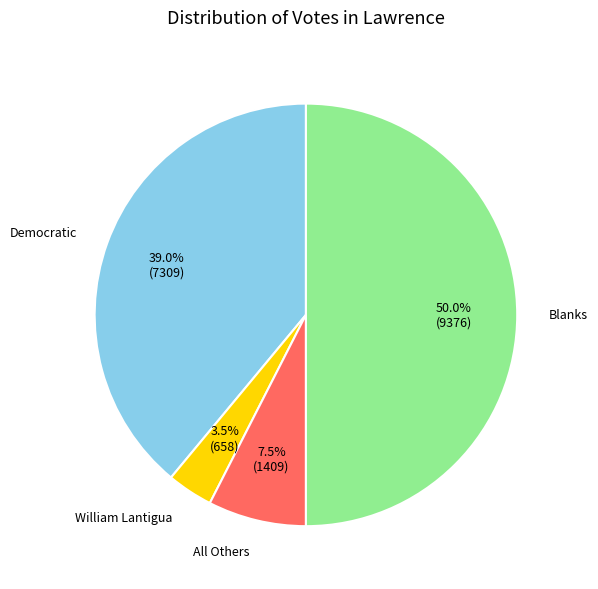

To the nearest percent, what is the average slice percentage?

25%